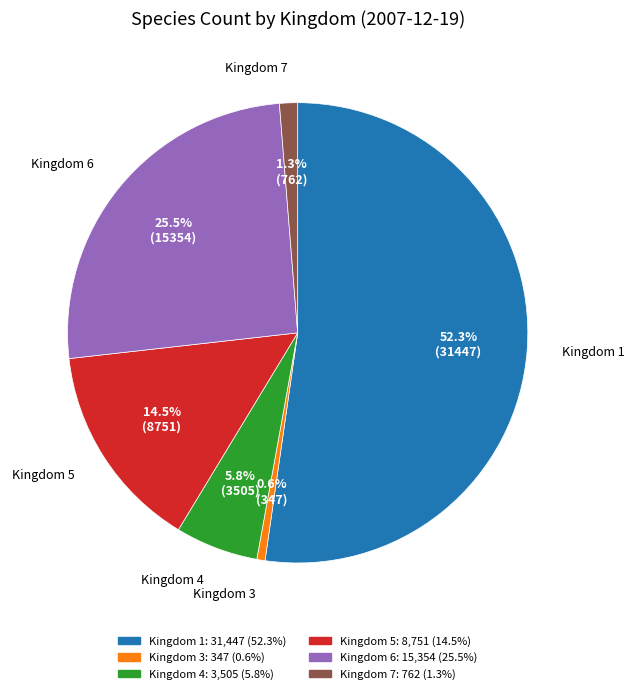

Which category has the smallest portion of the pie?

Kingdom 3